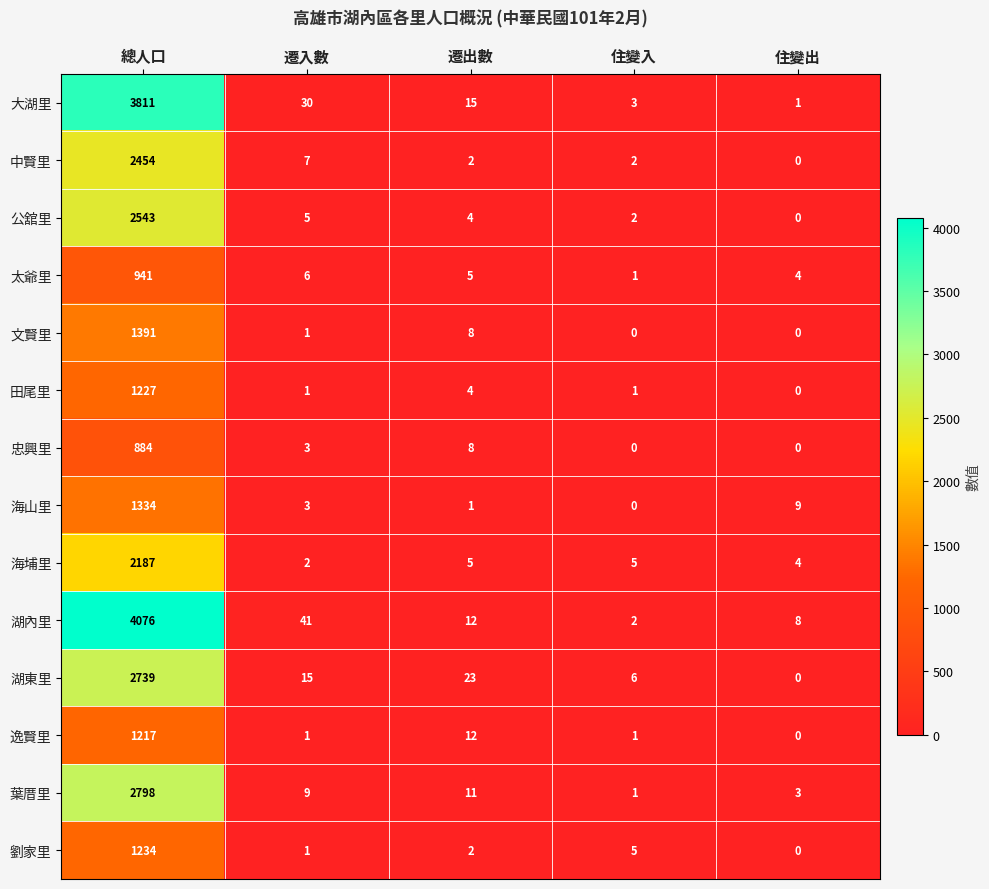

What is the average value of the 忠興里 series?

179